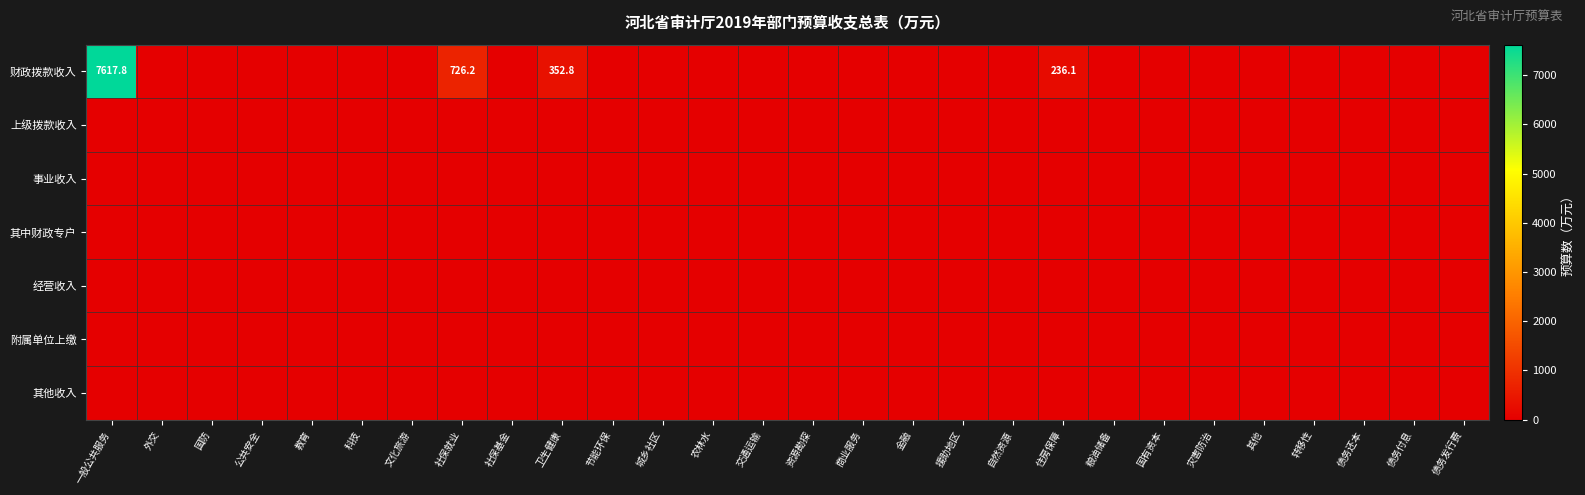

At 自然资源, list the series in order from largest to smallest.

财政拨款收入, 上级拨款收入, 事业收入, 其中财政专户, 经营收入, 附属单位上缴, 其他收入